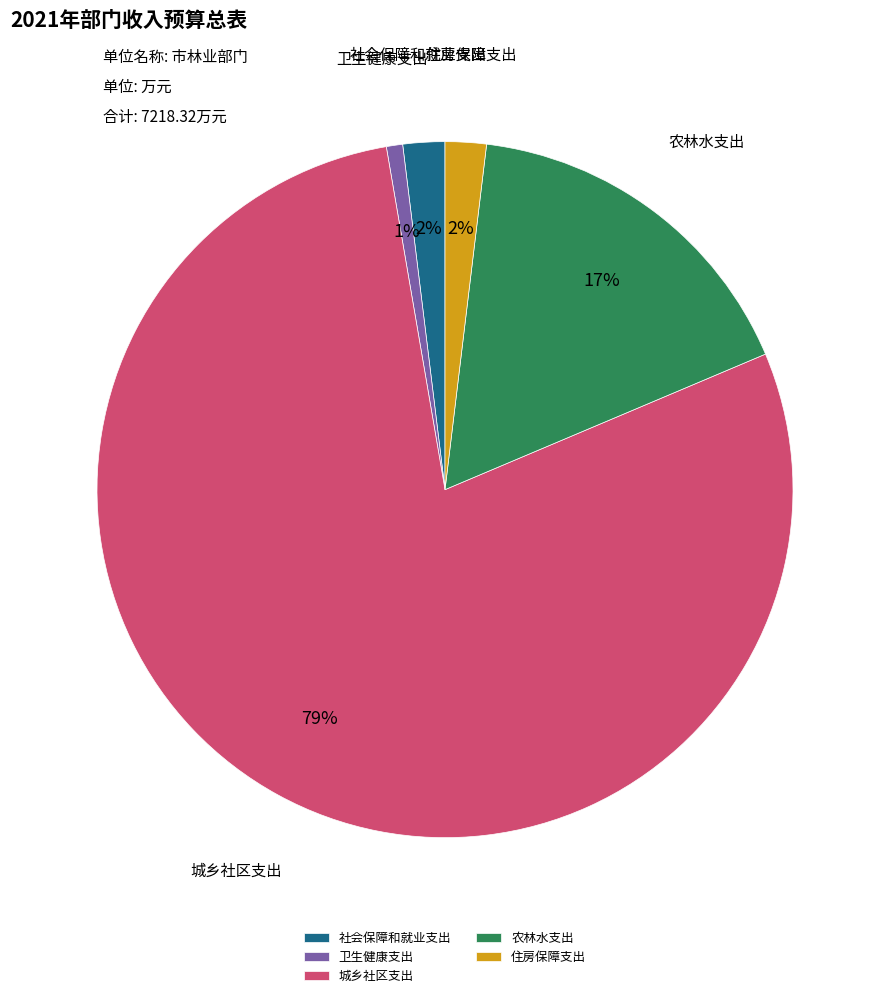

To the nearest percent, what is the combined percentage of 农林水支出 and 住房保障支出?

19%